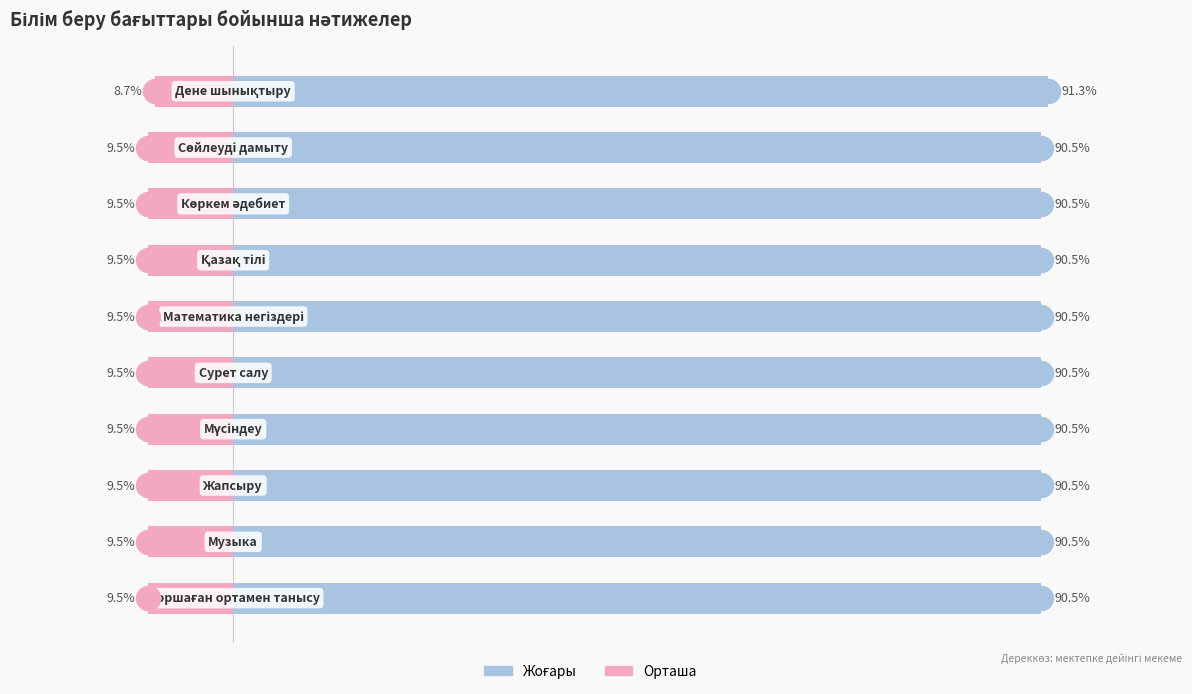

Which series has the largest Y range (max minus min)?

Орташа